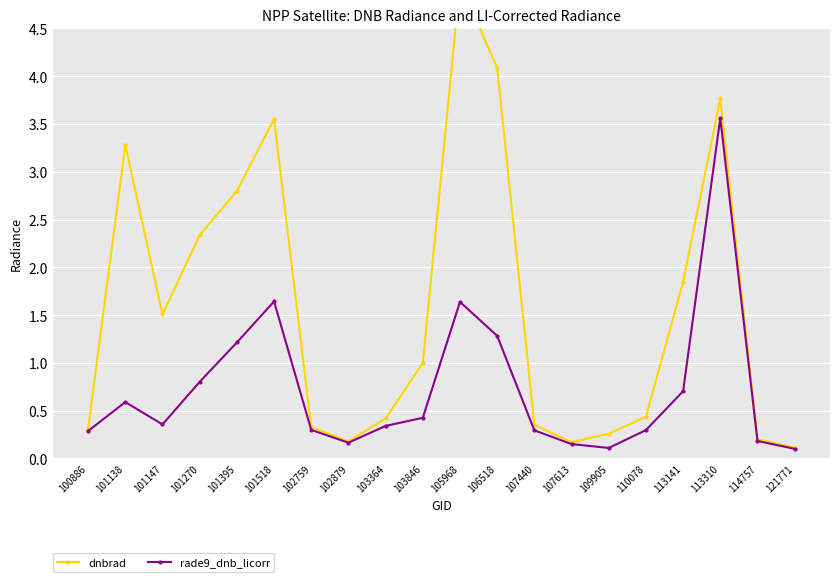

List the series in order of their peak value, lowest first.

rade9_dnb_licorr, dnbrad